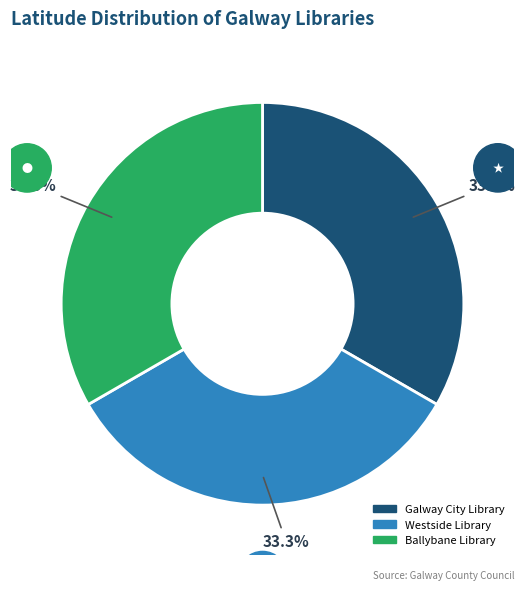

Is there any slice that represents more than half of the pie?

No